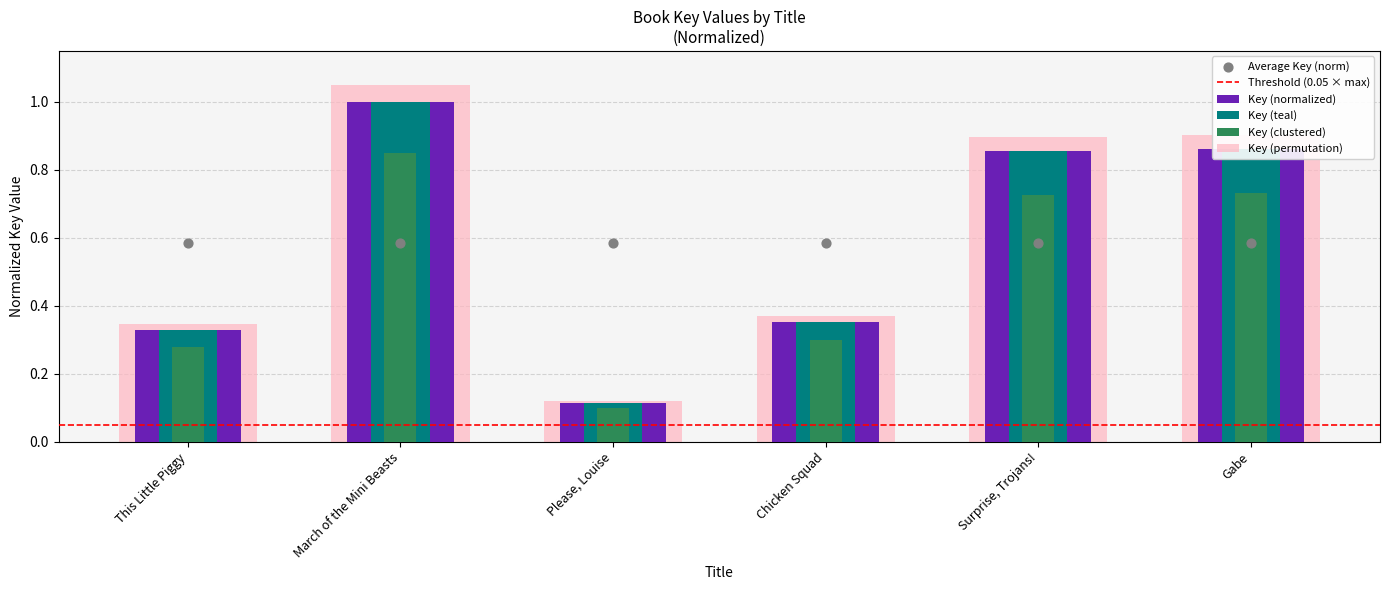

What is the ratio of the value at Please, Louise to the value at March of the Mini Beasts?

0.1